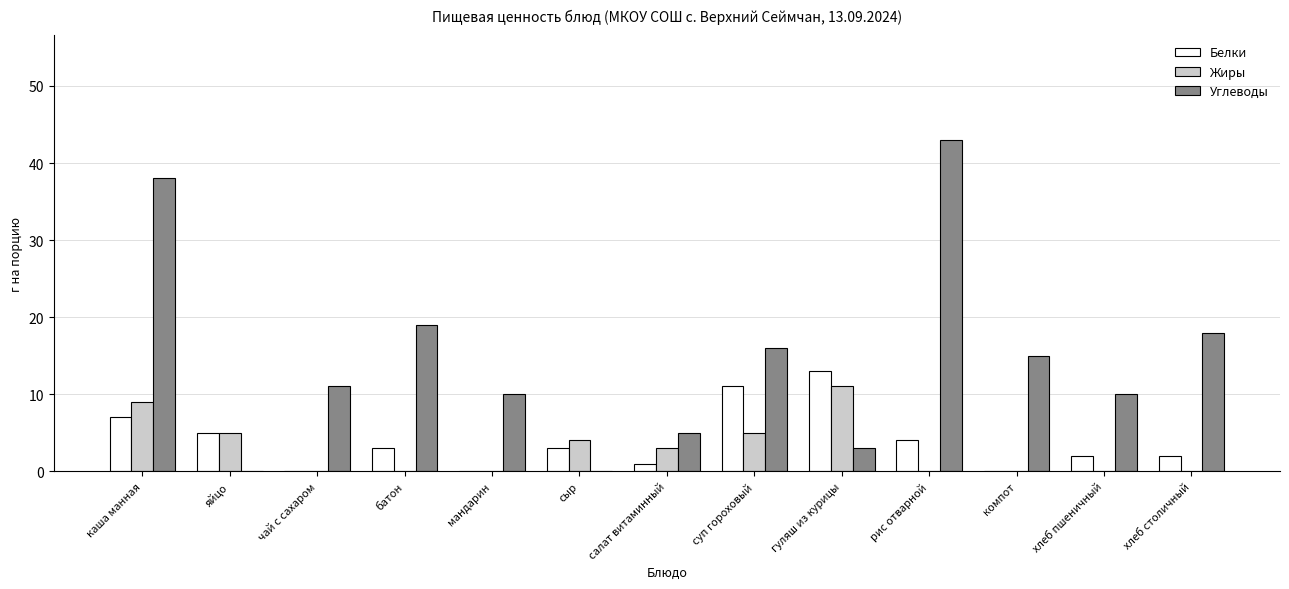

What is the maximum value for Белки?

13